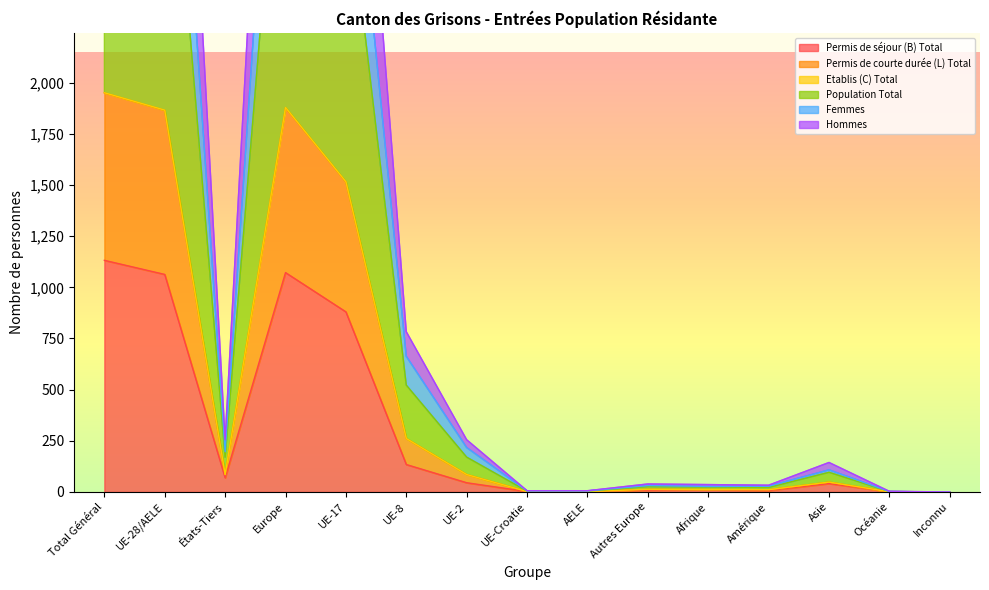

What is the difference between the Population Total values at UE-2 and Amérique?

74